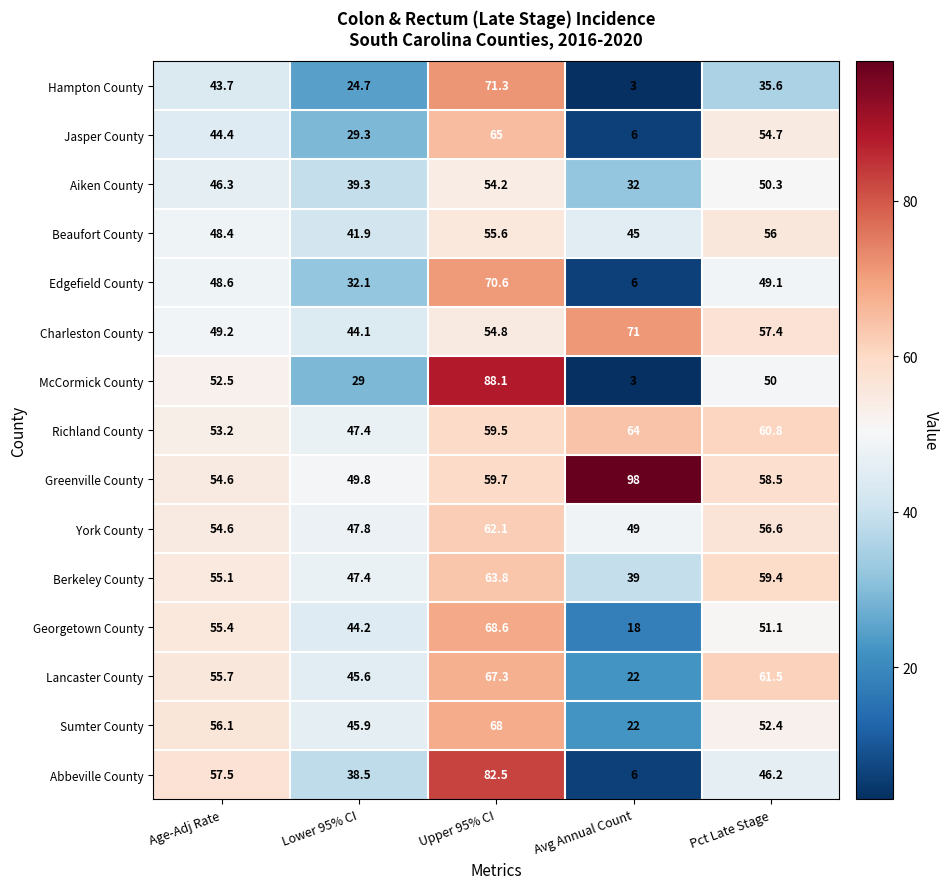

Which category has the lowest value across all series?

Avg Annual Count